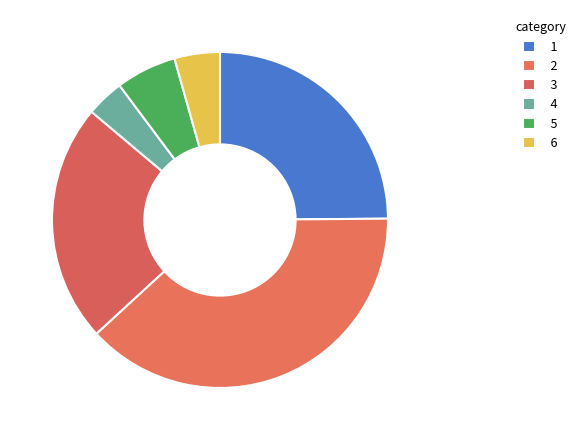

How many slices are in this pie chart?

6